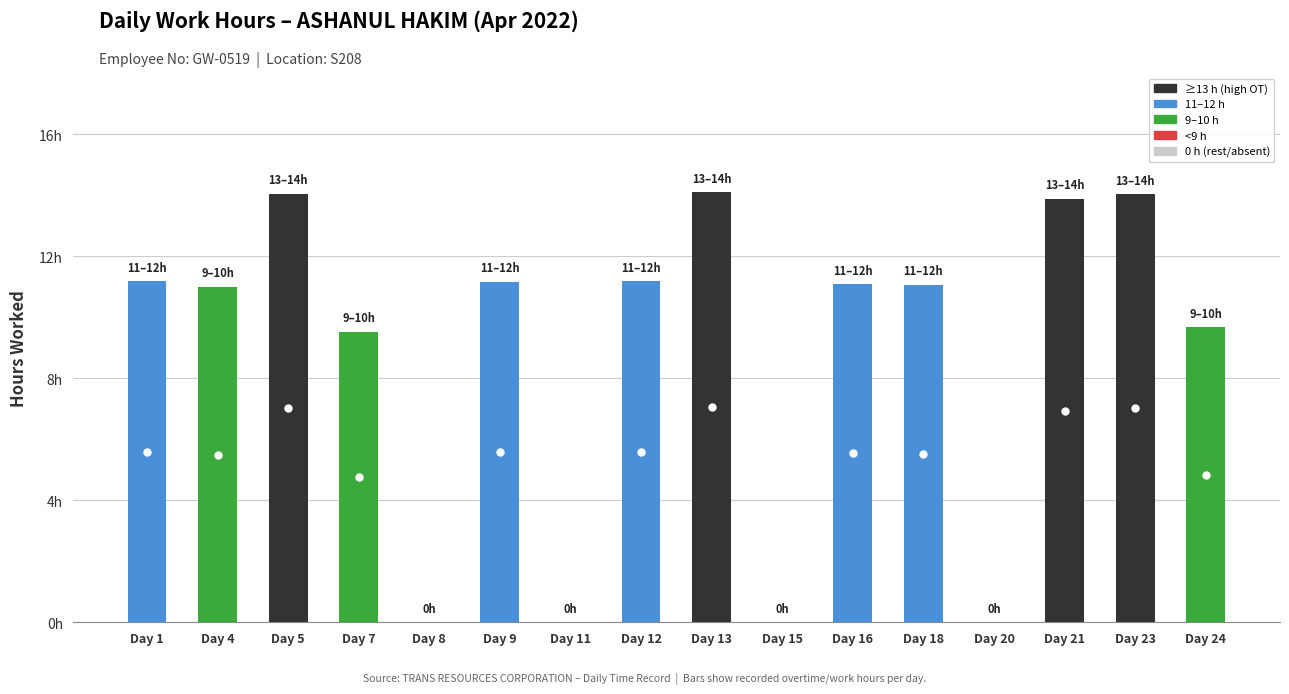

Reading right to left, what are all the values shown in this chart?

9.7	14.0	13.9	0.0	11.1	11.1	0.0	14.1	11.2	0.0	11.2	0.0	9.5	14.0	11.0	11.2